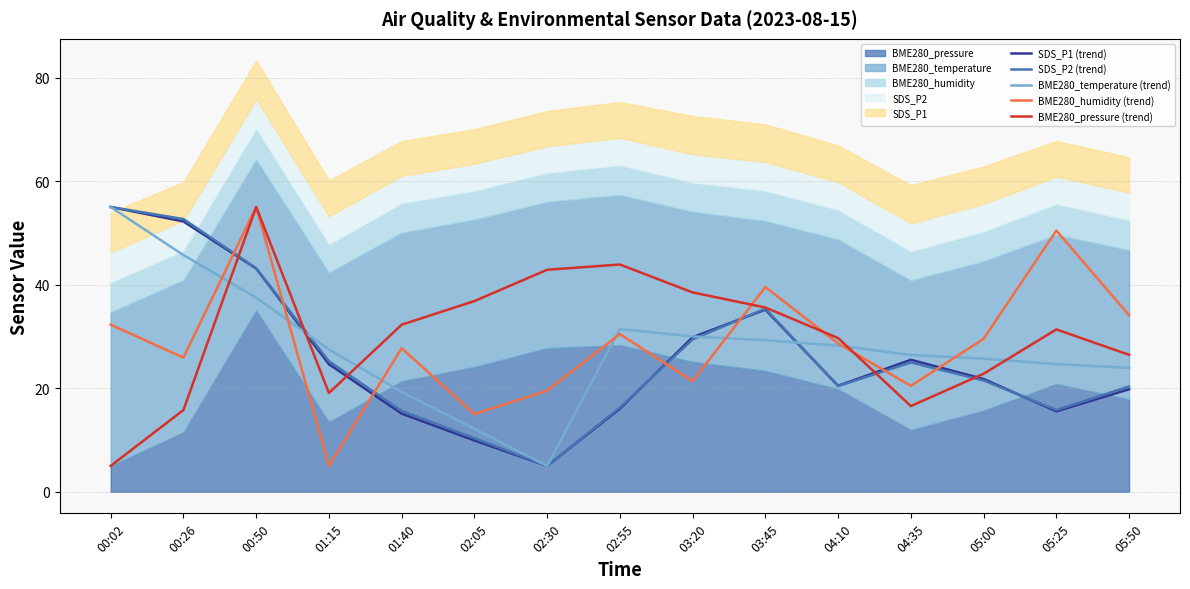

True or false: BME280_temperature (trend) has more than 1 points higher than both neighbors.

False